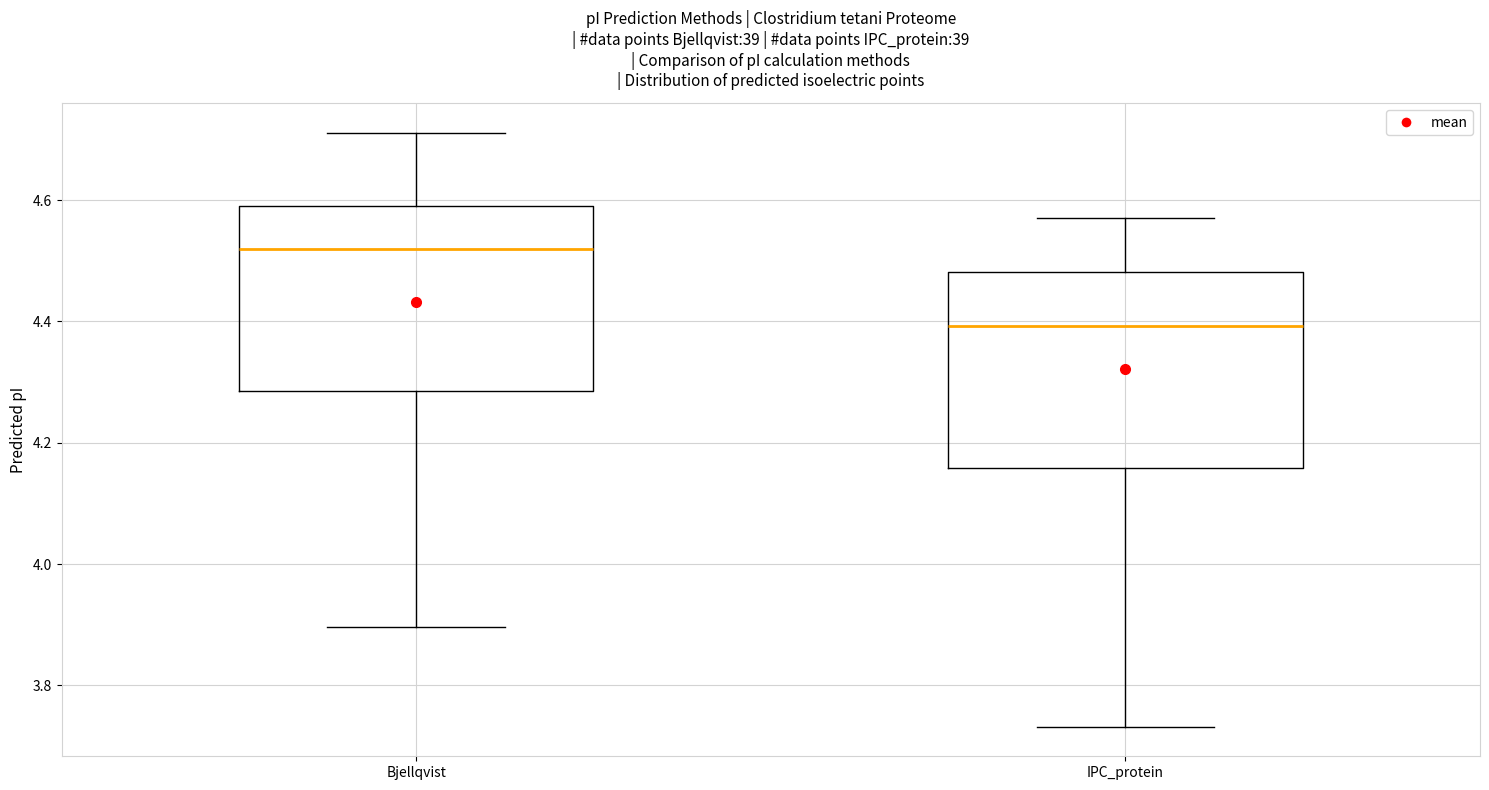

Which box has the highest median line?

Bjellqvist